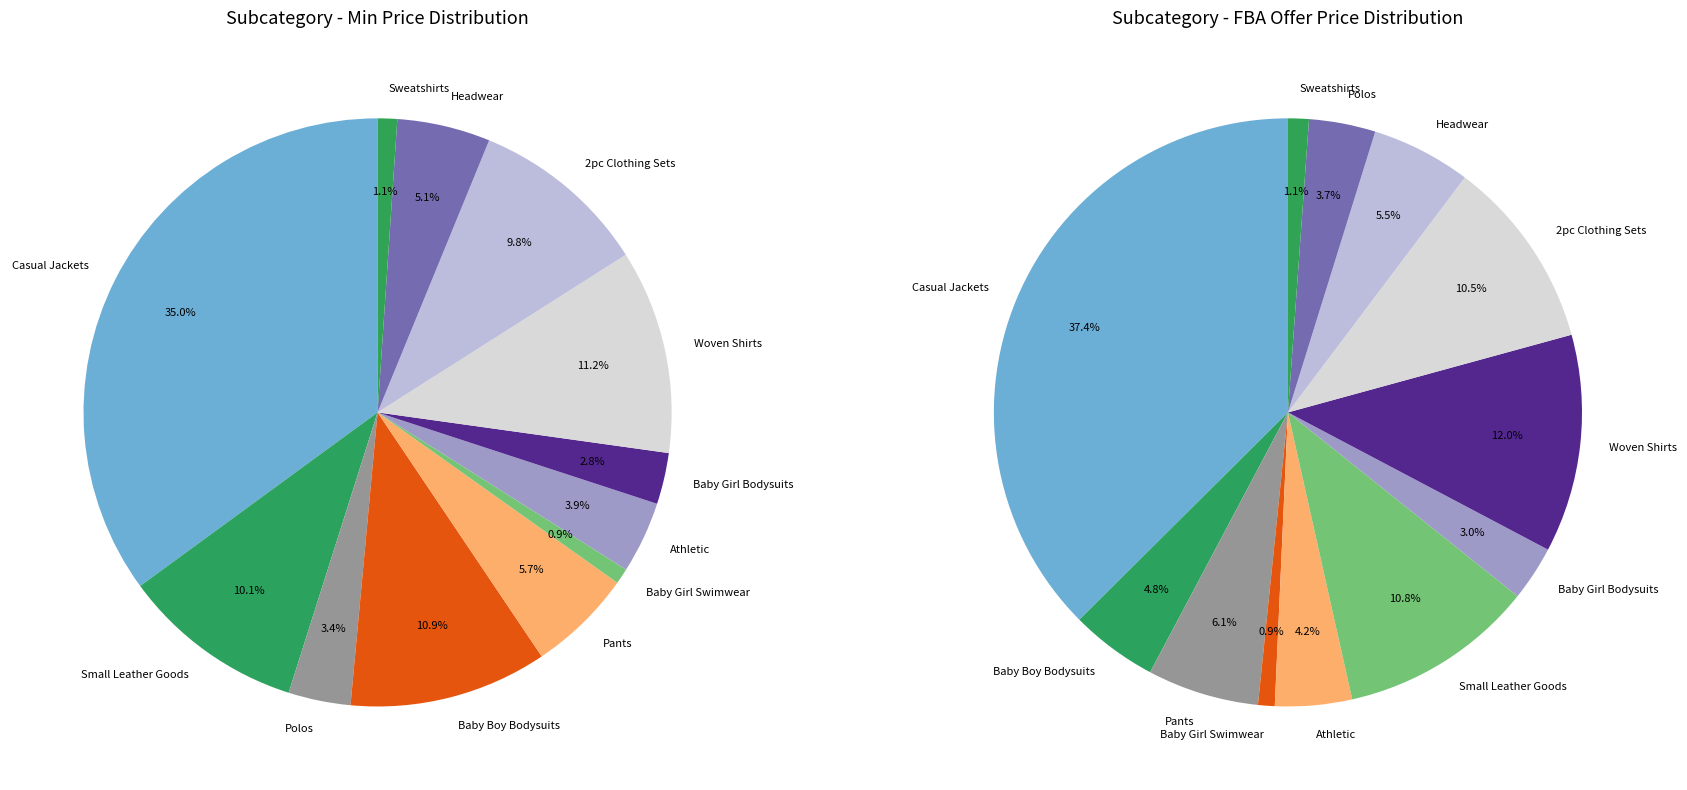

Which slice is the smallest?

Baby Girl Swimwear